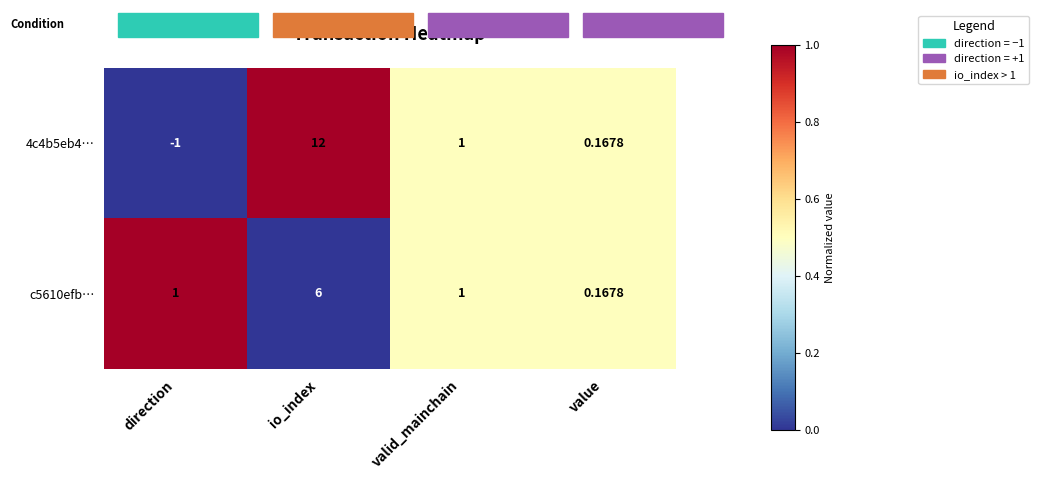

At which category is the sum across all series the highest?

io_index